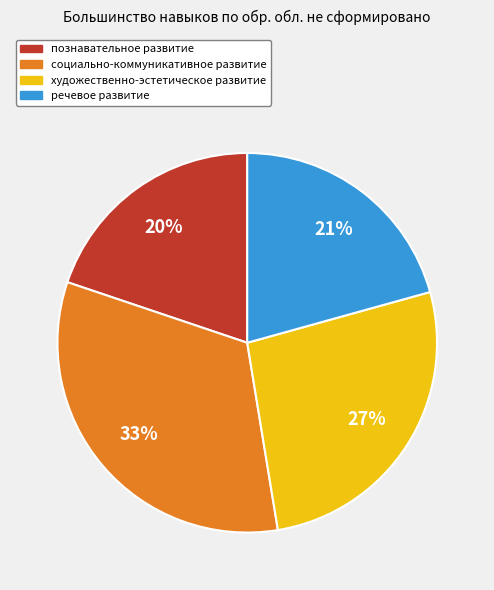

Does художественно-эстетическое развитие account for over 50% of the chart?

No